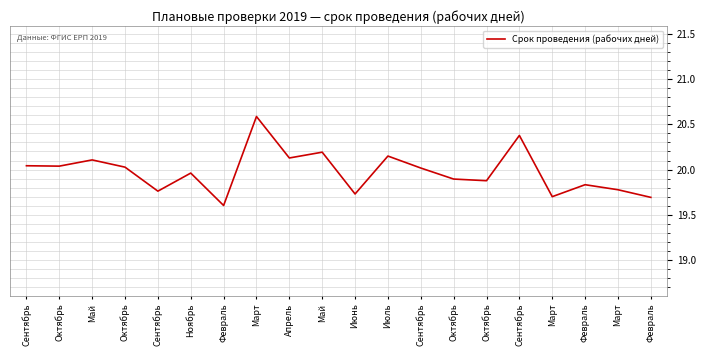

Reading left to right, what are all the values shown in this chart?

Сентябрь=20.0	Октябрь=20.0	Май=20.1	Октябрь=20.0	Сентябрь=19.8	Ноябрь=20.0	Февраль=19.6	Март=20.6	Апрель=20.1	Май=20.2	Июнь=19.7	Июль=20.1	Сентябрь=20.0	Октябрь=19.9	Октябрь=19.9	Сентябрь=20.4	Март=19.7	Февраль=19.8	Март=19.8	Февраль=19.7